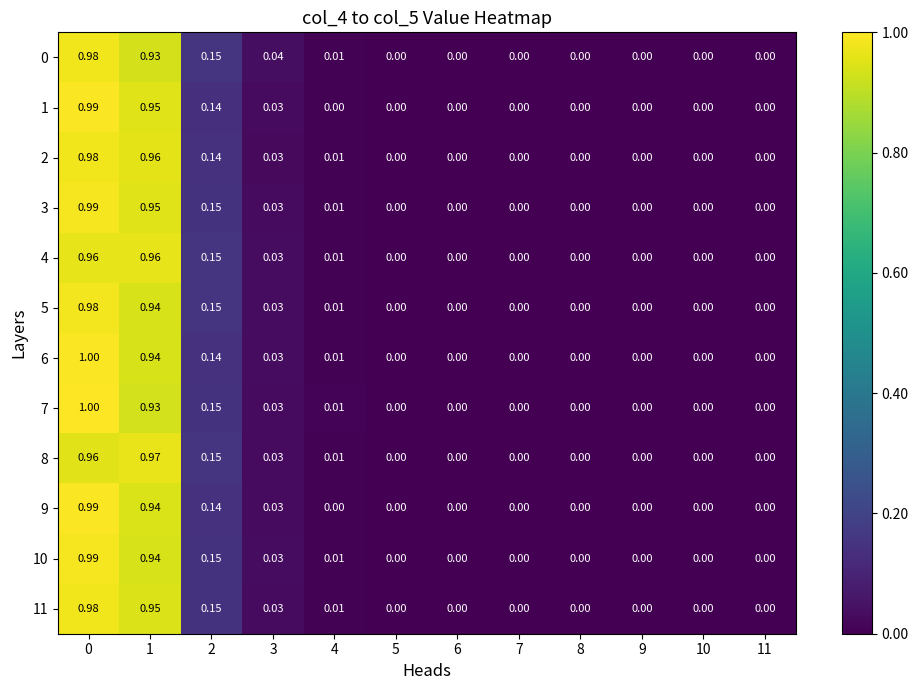

Which series has the largest total across all categories?

3